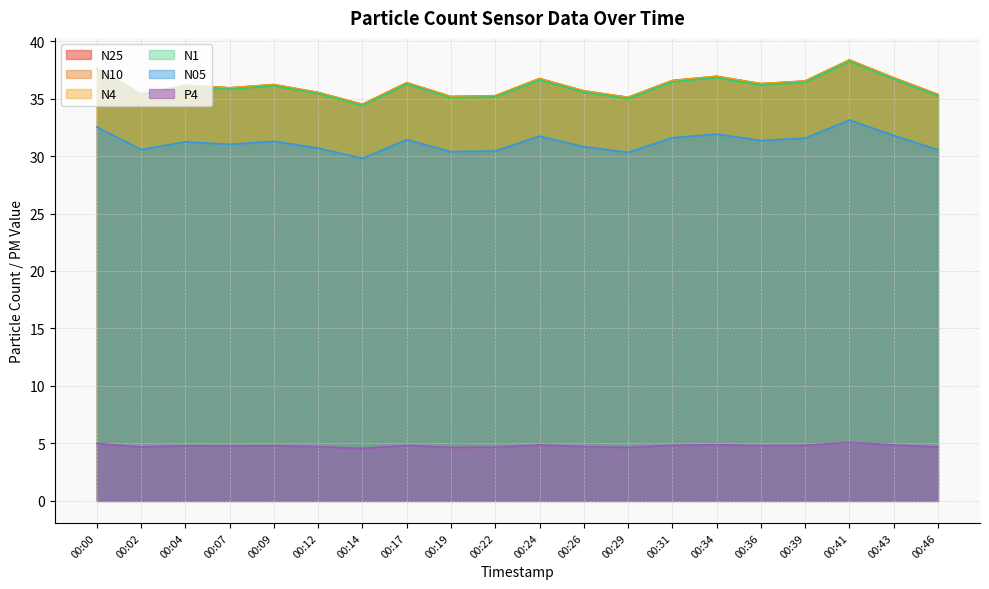

Is it true that N25 equals 36.8 at 00:43?

True